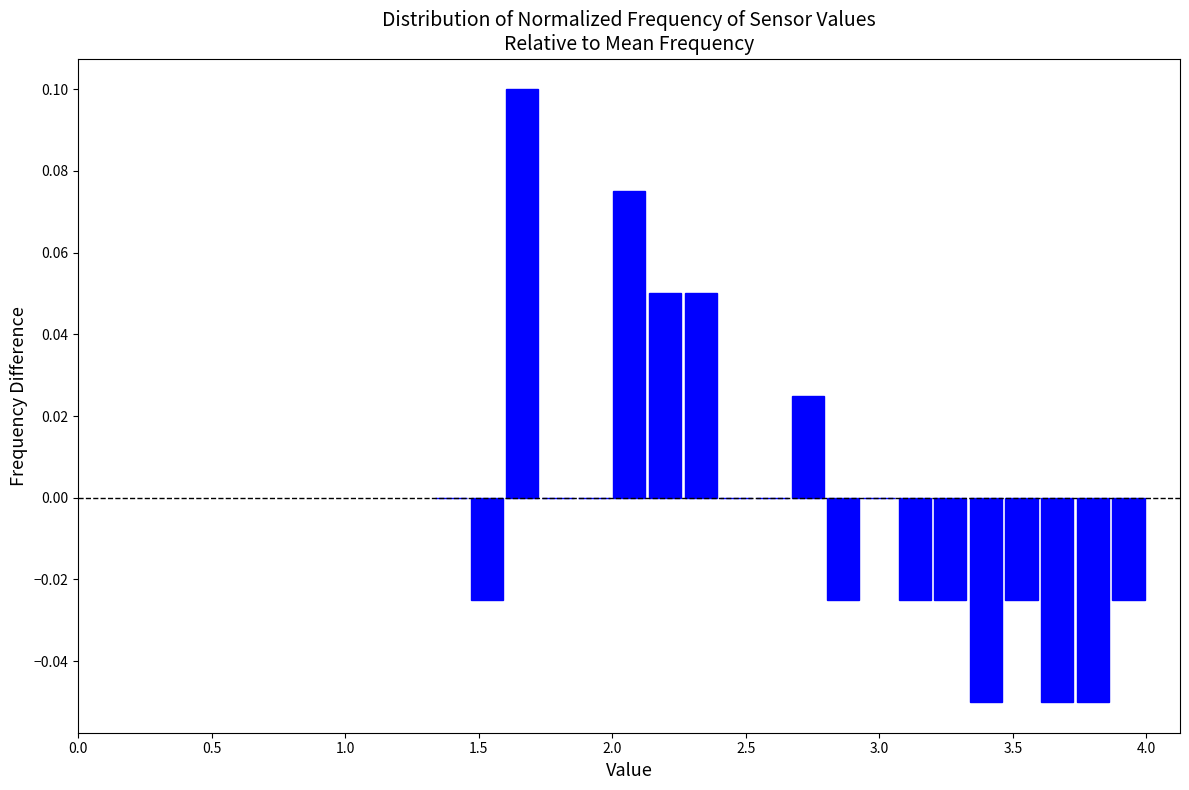

Around what value on the x-axis is the tallest bar? Give the approximate position of its centre, as read against the axis.

1.65